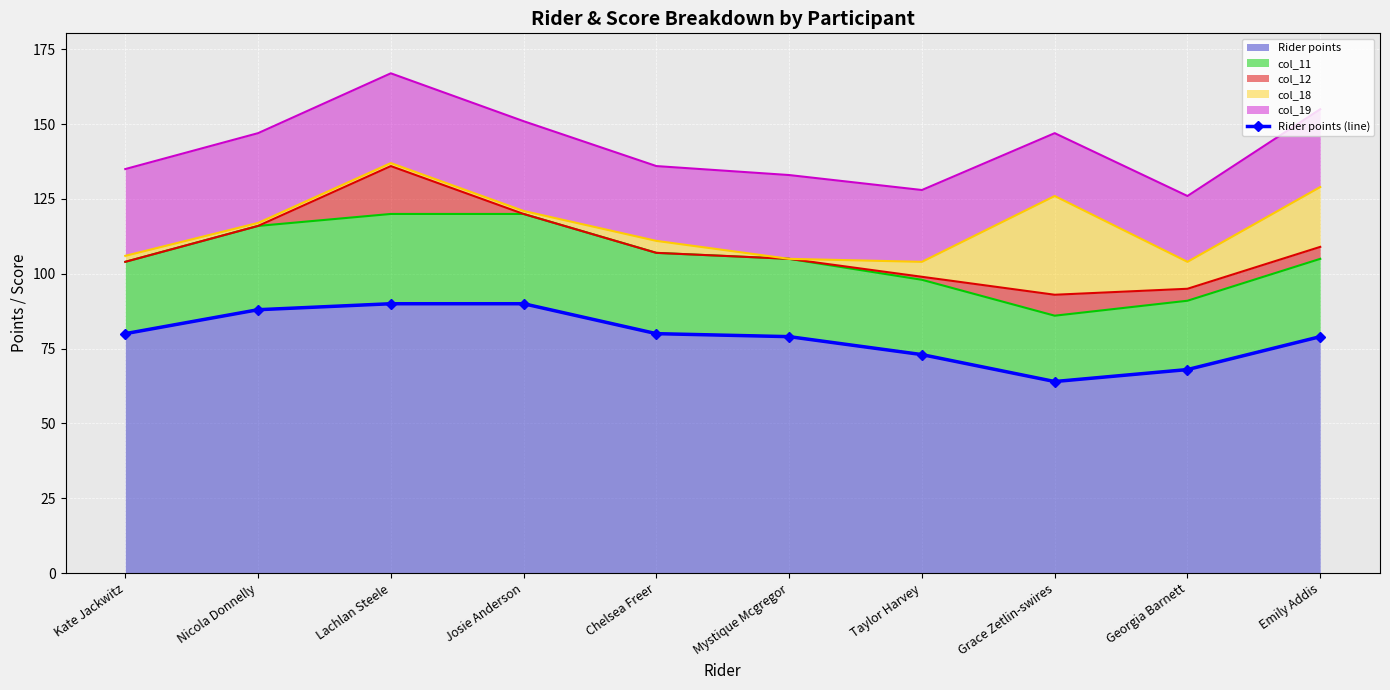

Rank the categories by value from highest to lowest.

Lachlan Steele, Josie Anderson, Nicola Donnelly, Kate Jackwitz, Chelsea Freer, Mystique Mcgregor, Emily Addis, Taylor Harvey, Georgia Barnett, Grace Zetlin-swires